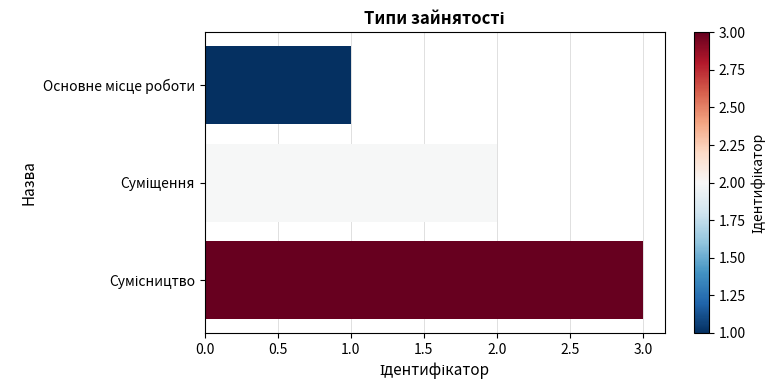

Does the chart contain any negative values?

No